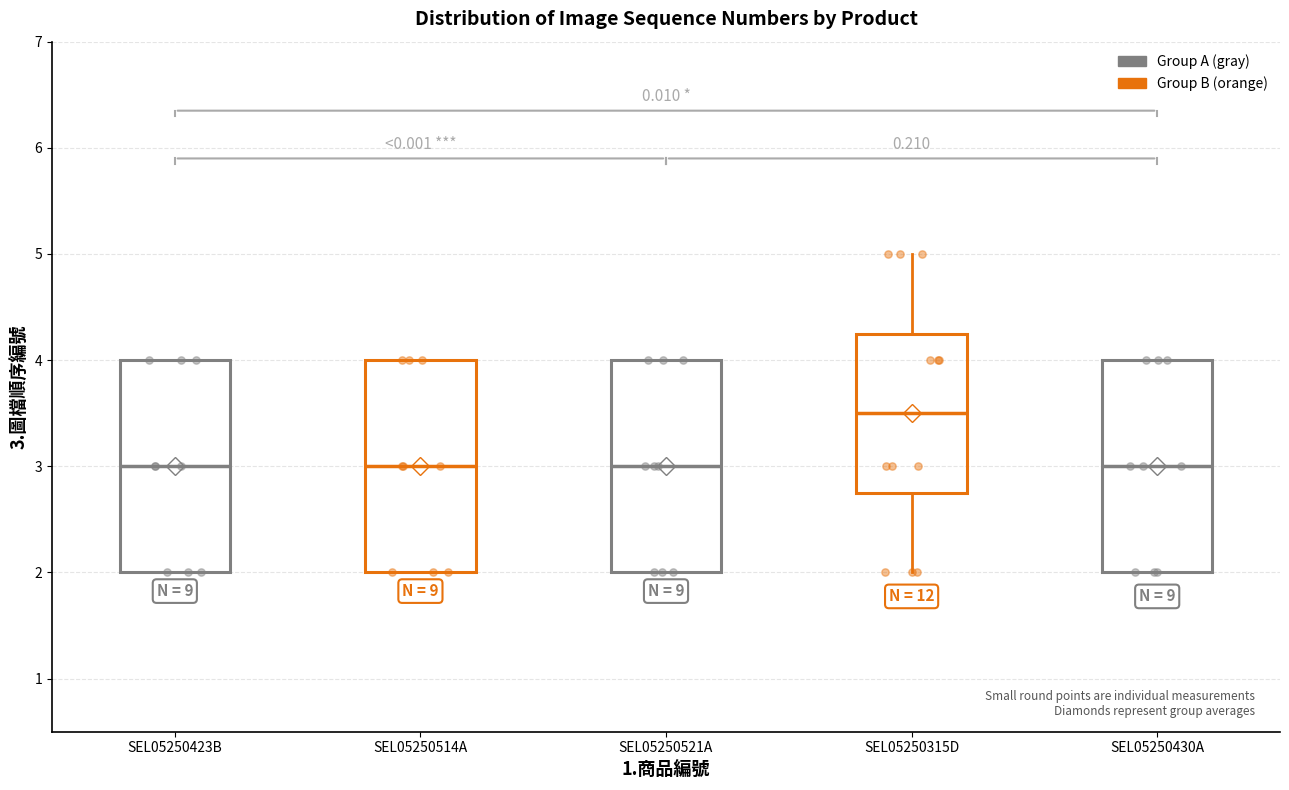

Reading left to right, transcribe this box plot: for each box, give where its median line is, the range the box spans, and where its two whiskers end, as read against the y-axis. The values are not printed on the chart, so give them approximately, as read against the axis.

SEL05250423B: median 3.0, box 2.0 to 4.0, whiskers 2.0 to 4.0
SEL05250514A: median 3.0, box 2.0 to 4.0, whiskers 2.0 to 4.0
SEL05250521A: median 3.0, box 2.0 to 4.0, whiskers 2.0 to 4.0
SEL05250315D: median 3.5, box 2.8 to 4.3, whiskers 2.0 to 5.0
SEL05250430A: median 3.0, box 2.0 to 4.0, whiskers 2.0 to 4.0